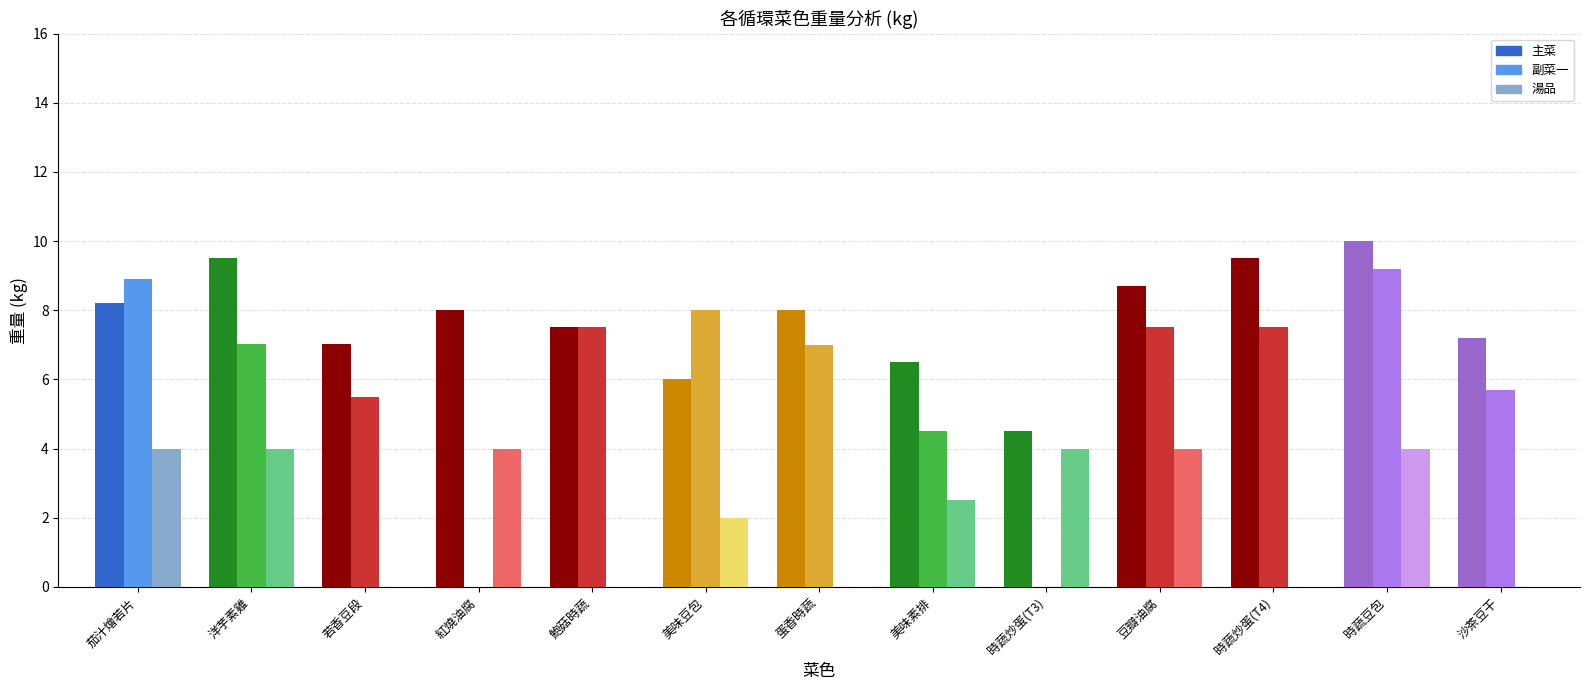

Reading left to right, what are all the values shown in this chart?

主菜: 茄汁燴若片=8.2	洋芋素雞=9.5	若香豆段=7.0	紅燒油腐=8.0	鮑菇時蔬=7.5	美味豆包=6.0	蛋香時蔬=8.0	美味素排=6.5	時蔬炒蛋(T3)=4.5	豆瓣油腐=8.7	時蔬炒蛋(T4)=9.5	時蔬豆包=10.0	沙茶豆干=7.2
副菜一: 茄汁燴若片=8.9	洋芋素雞=7.0	若香豆段=5.5	紅燒油腐=0.0	鮑菇時蔬=7.5	美味豆包=8.0	蛋香時蔬=7.0	美味素排=4.5	時蔬炒蛋(T3)=0.0	豆瓣油腐=7.5	時蔬炒蛋(T4)=7.5	時蔬豆包=9.2	沙茶豆干=5.7
湯品: 茄汁燴若片=4.0	洋芋素雞=4.0	若香豆段=0.0	紅燒油腐=4.0	鮑菇時蔬=0.0	美味豆包=2.0	蛋香時蔬=0.0	美味素排=2.5	時蔬炒蛋(T3)=4.0	豆瓣油腐=4.0	時蔬炒蛋(T4)=0.0	時蔬豆包=4.0	沙茶豆干=0.0